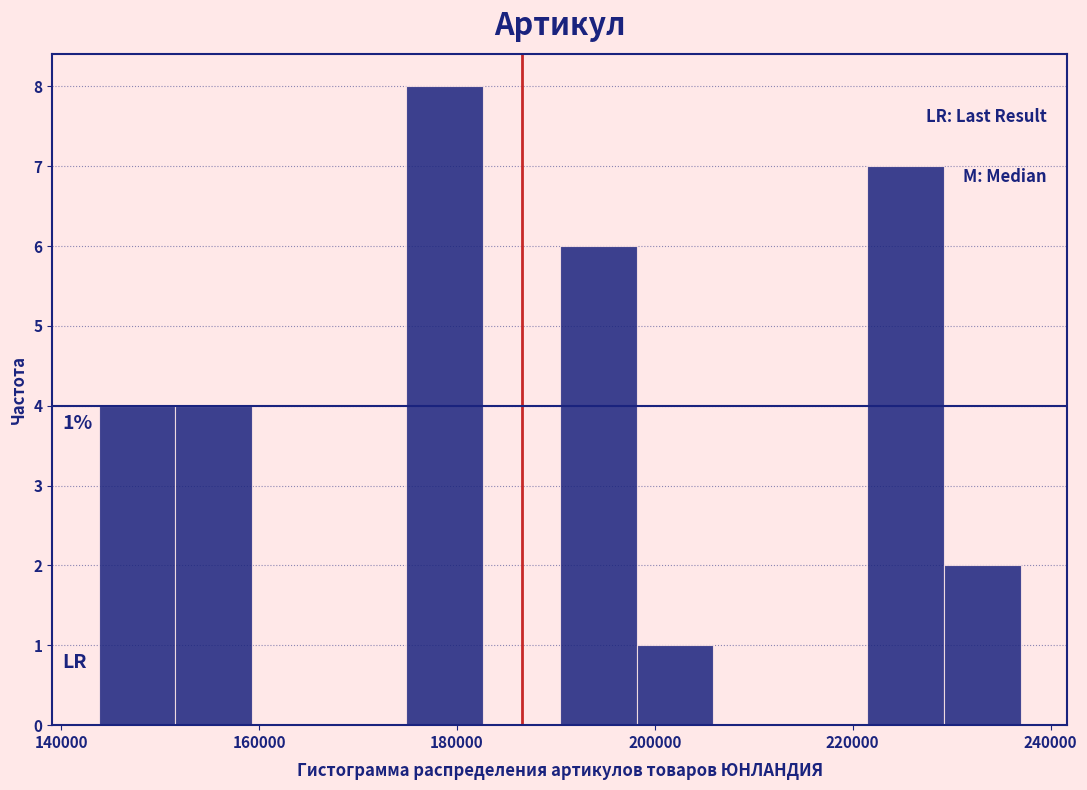

Read against the x-axis, roughly where is the centre of the tallest bar?

178000